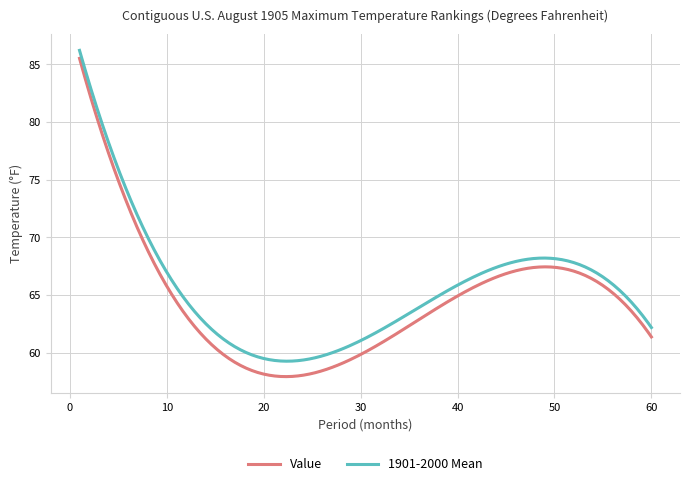

What is the smallest value displayed?

57.9